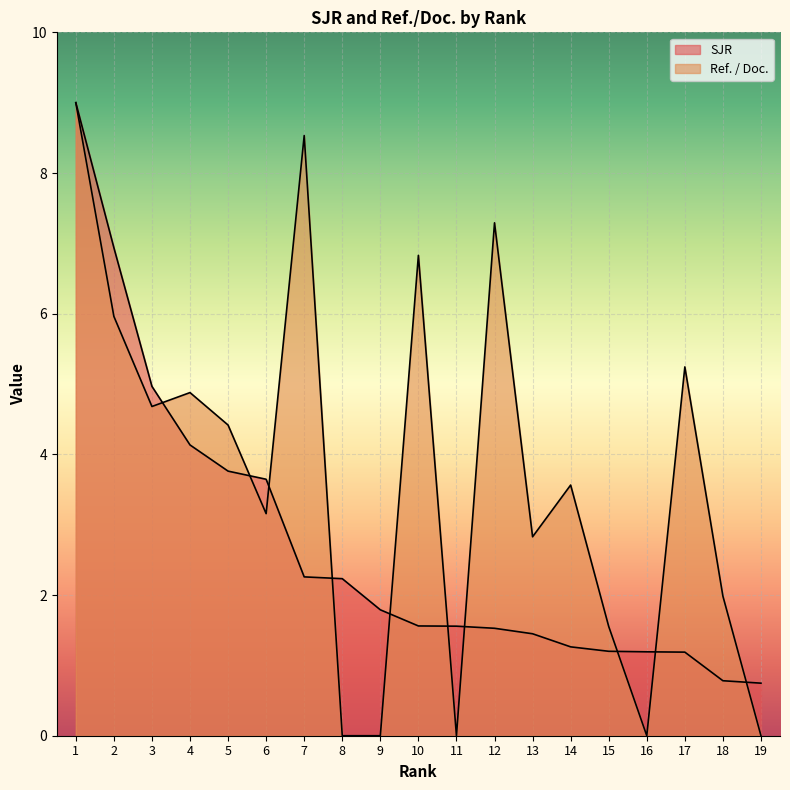

Reading right to left, transcribe all the data shown in this chart.

SJR: 0.7	0.8	1.2	1.2	1.2	1.3	1.4	1.5	1.6	1.6	1.8	2.2	2.3	3.6	3.8	4.1	5.0	6.9	9.0
Ref. / Doc.: 0.0	2.0	5.2	0.0	1.6	3.6	2.8	7.3	0.0	6.8	0.0	0.0	8.5	3.2	4.4	4.9	4.7	6.0	9.0